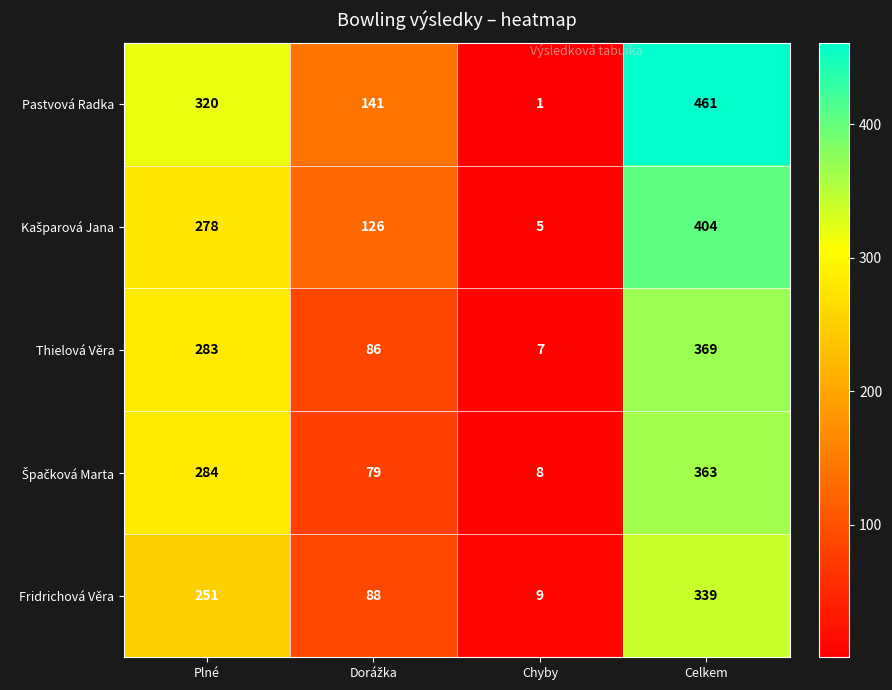

How many data points does each series have?

4